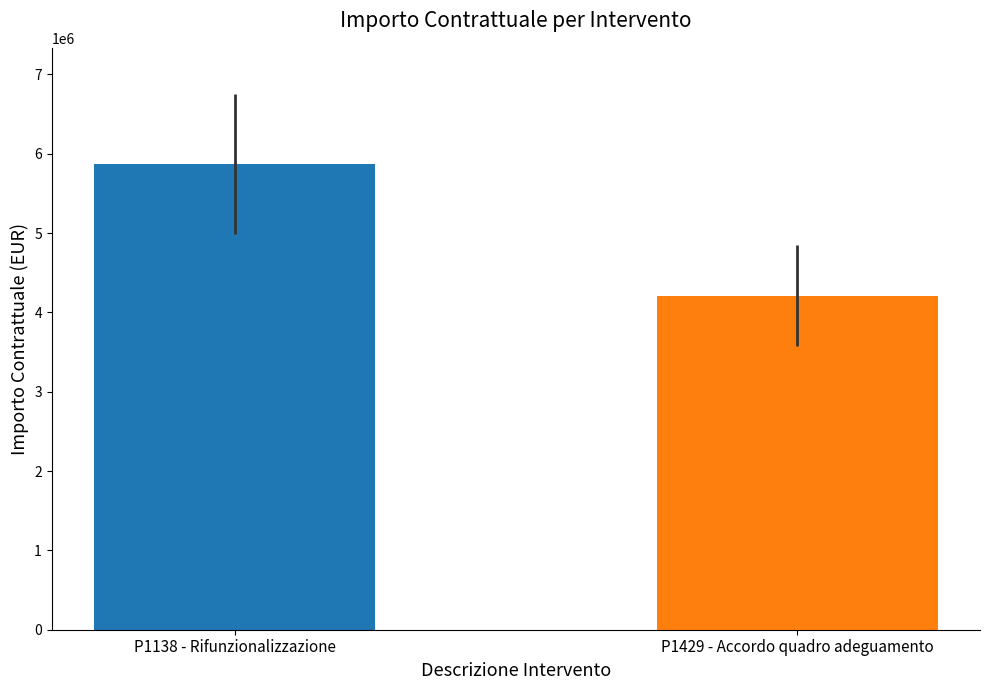

What is the label of the 2nd bar from the left?

P1429 - Accordo quadro adeguamento